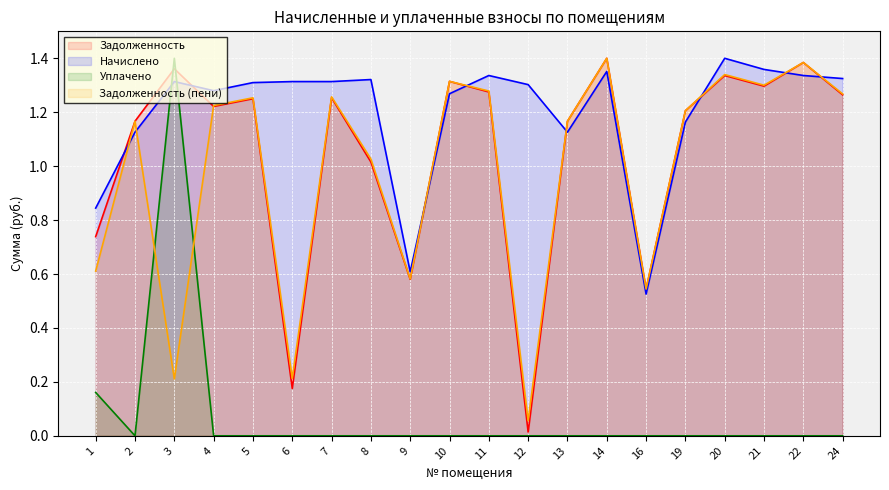

Reading left to right, what are all the values shown in this chart?

zadolzhennost: 1=0.7	2=1.2	3=1.4	4=1.2	5=1.3	6=0.2	7=1.3	8=1.0	9=0.6	10=1.3	11=1.3	12=0.0	13=1.2	14=1.4	16=0.5	19=1.2	20=1.3	21=1.3	22=1.4	24=1.3
nachisleno: 1=0.8	2=1.1	3=1.3	4=1.3	5=1.3	6=1.3	7=1.3	8=1.3	9=0.6	10=1.3	11=1.3	12=1.3	13=1.1	14=1.4	16=0.5	19=1.2	20=1.4	21=1.4	22=1.3	24=1.3
uplacheno: 1=0.2	2=0.0	3=1.4	4=0.0	5=0.0	6=0.0	7=0.0	8=0.0	9=0.0	10=0.0	11=0.0	12=0.0	13=0.0	14=0.0	16=0.0	19=0.0	20=0.0	21=0.0	22=0.0	24=0.0
zadolzhennost_peni: 1=0.6	2=1.2	3=0.2	4=1.2	5=1.3	6=0.2	7=1.3	8=1.0	9=0.6	10=1.3	11=1.3	12=0.1	13=1.2	14=1.4	16=0.5	19=1.2	20=1.3	21=1.3	22=1.4	24=1.3